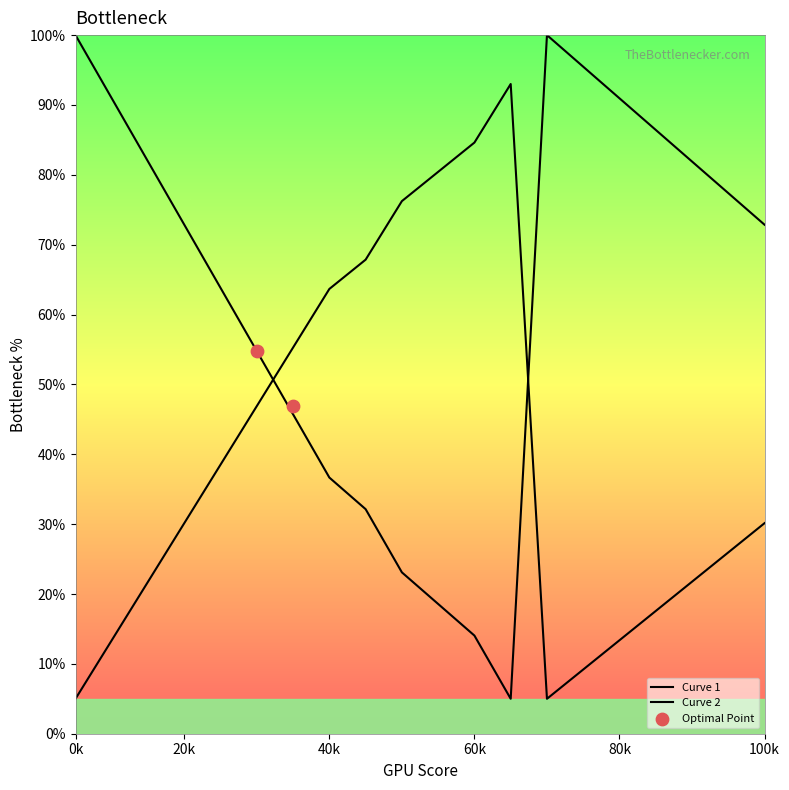

What is the change in value from 5 to 8?

-22.6